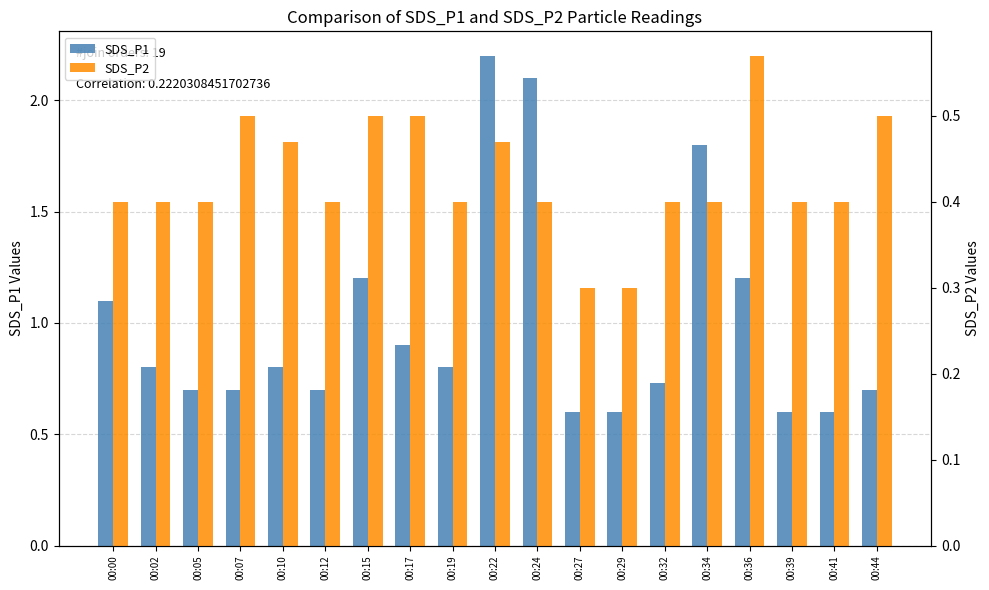

What is the difference between the SDS_P1 values at 00:24 and 00:07?

1.4